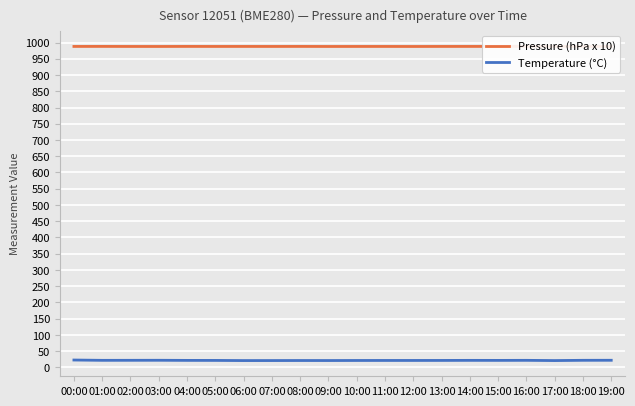

At how many categories does at least one series exceed 844?

20